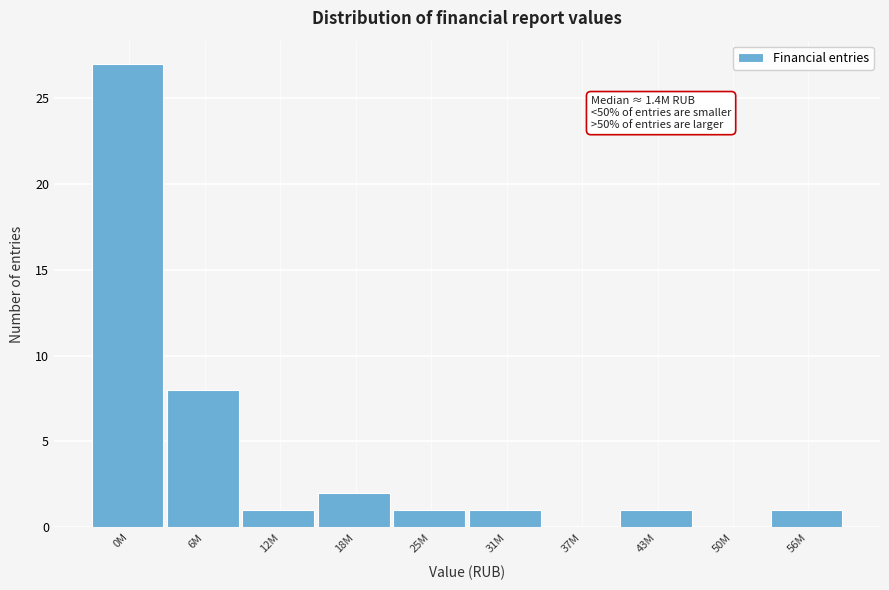

Reading right to left, transcribe all the data shown in this chart.

56M=1	50M=0	43M=1	37M=0	31M=1	25M=1	18M=2	12M=1	6M=8	0M=27